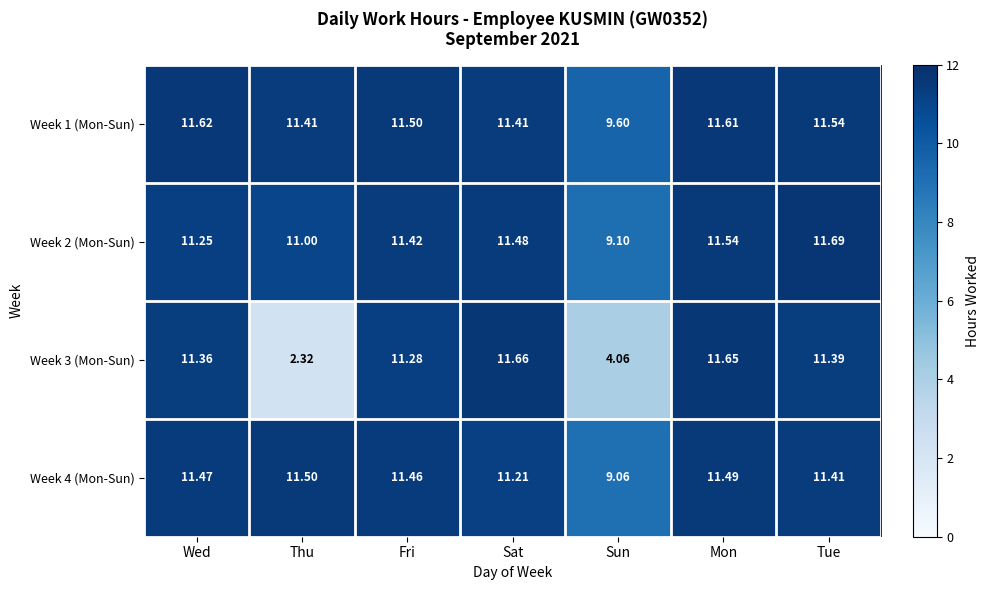

List the labels in order of Week 2 (Mon-Sun) value, largest first.

Tue, Mon, Sat, Fri, Wed, Thu, Sun